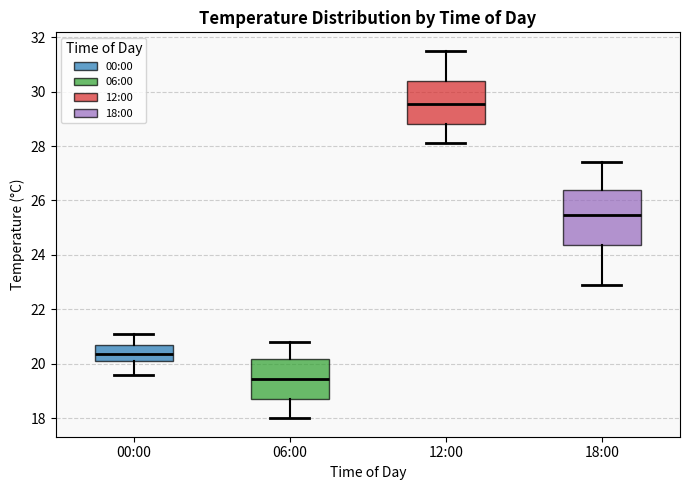

Reading left to right, transcribe this box plot: for each box, give where its median line is, the range the box spans, and where its two whiskers end, as read against the y-axis. The values are not printed on the chart, so give them approximately, as read against the axis.

00:00: median 20.4, box 20.2 to 20.6, whiskers 19.6 to 21.2
06:00: median 19.4, box 18.8 to 20.2, whiskers 18.0 to 20.8
12:00: median 29.6, box 28.8 to 30.4, whiskers 28.2 to 31.6
18:00: median 25.4, box 24.4 to 26.4, whiskers 23.0 to 27.4